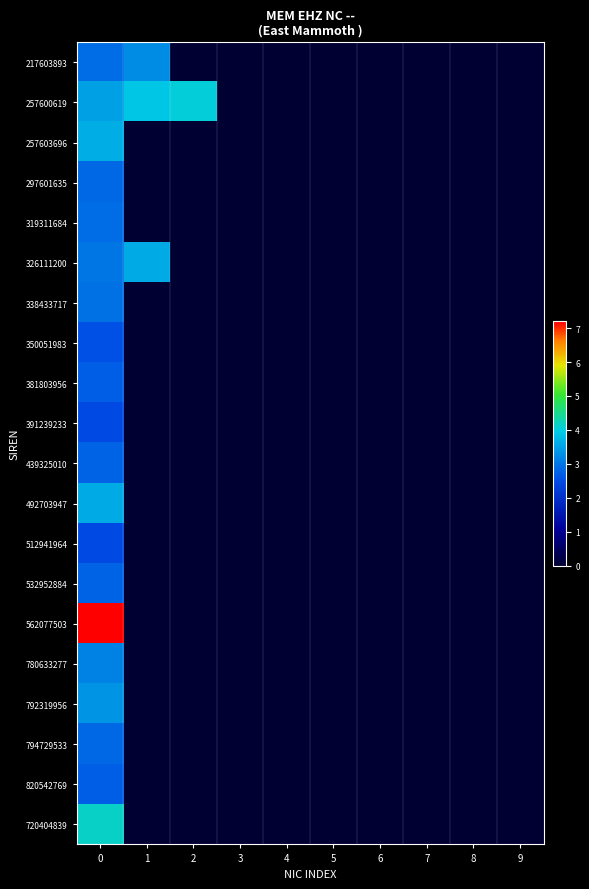

Count the number of categories in the chart.

10